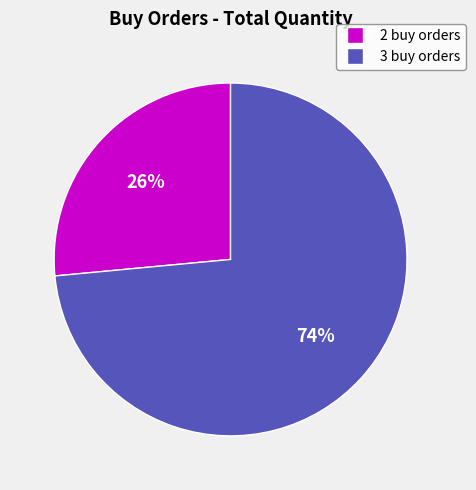

Does any single category account for the majority?

Yes